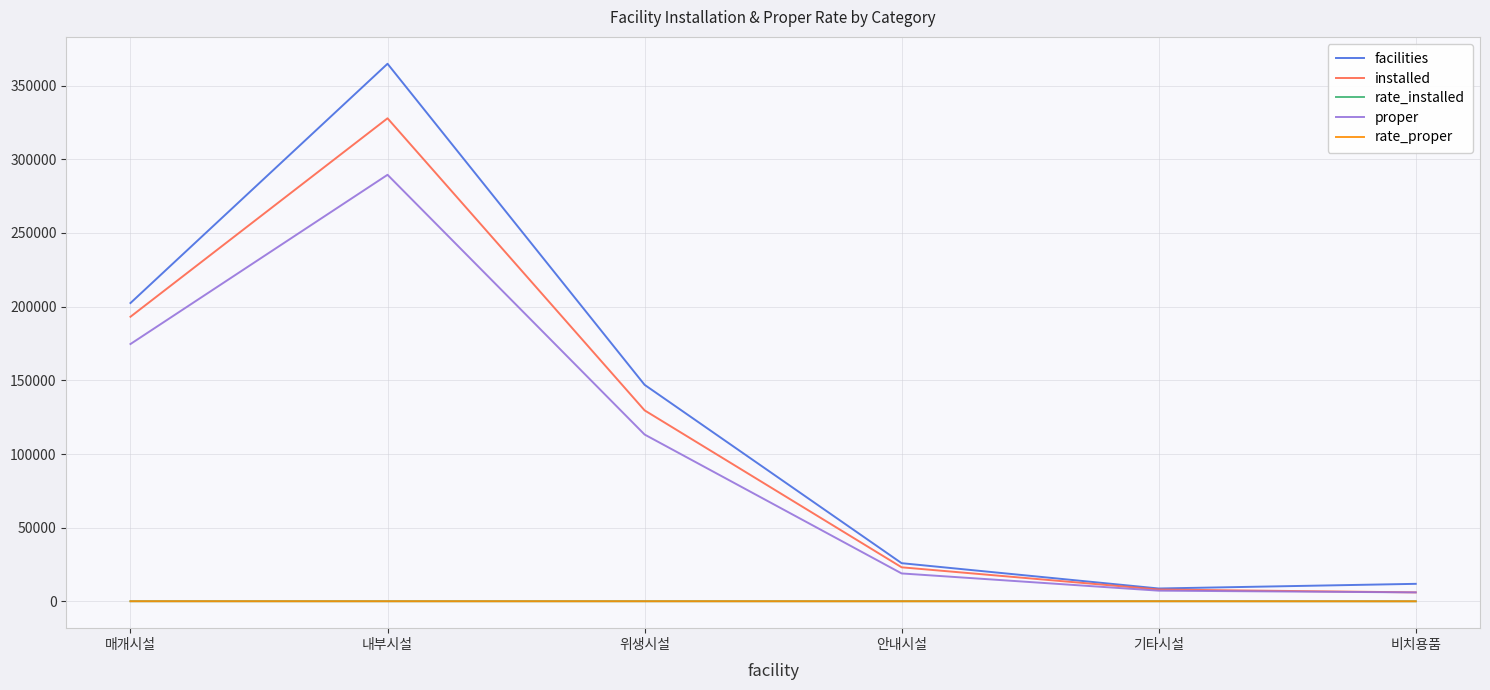

What is the sum of all installed values?

687850.0